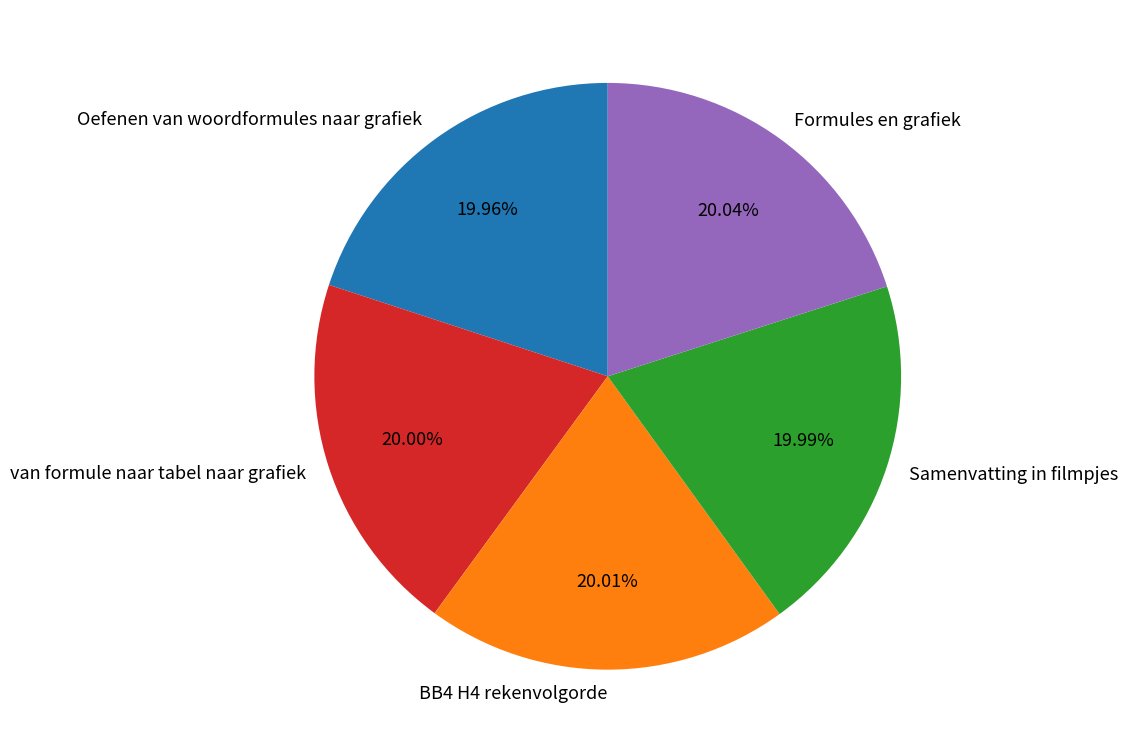

The Oefenen van woordformules naar grafiek slice represents 20% of the pie. True or false?

True